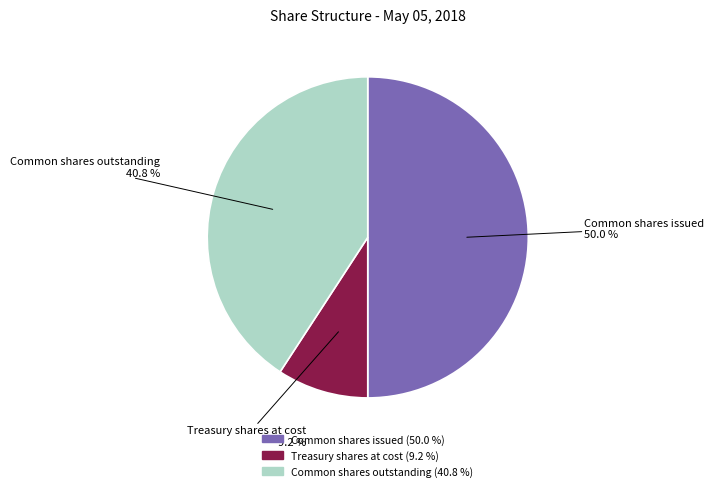

To the nearest percent, what is the difference between the largest and smallest slice percentages?

41%